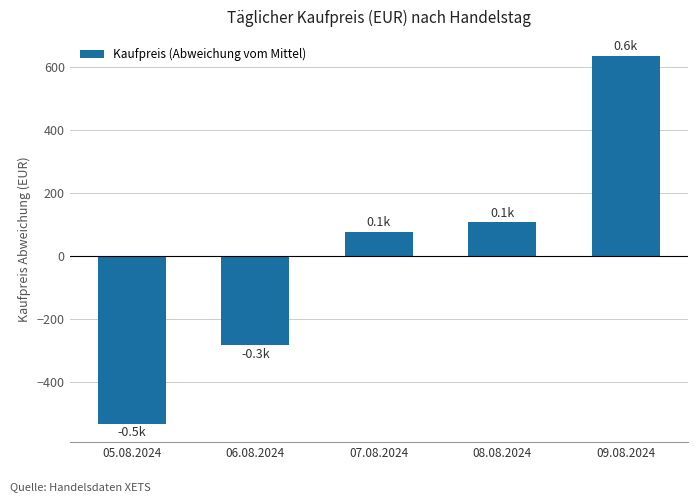

Does the chart contain any negative values?

Yes